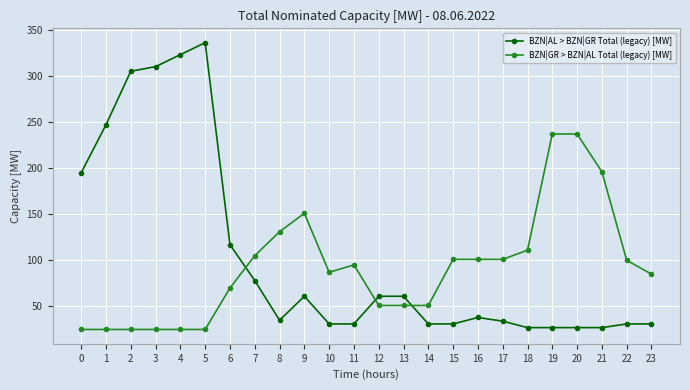

What is the value of the BZN|GR > BZN|AL Total (legacy) [MW] point at the 22nd from the left?

196